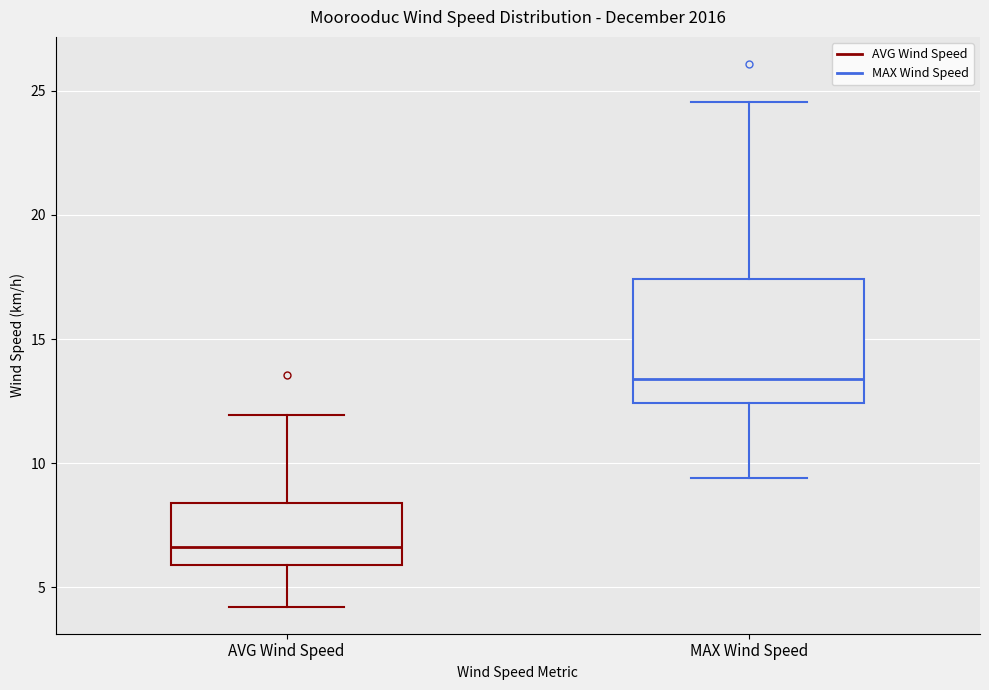

Reading left to right, read every box against the y-axis: the position of its median line, the range the box covers, and the ends of its whiskers. The values are not printed on the chart, so give them approximately, as read against the axis.

AVG Wind Speed: median 6.5, box 6.0 to 8.5, whiskers 4.0 to 12.0
MAX Wind Speed: median 13.5, box 12.5 to 17.5, whiskers 9.5 to 24.5